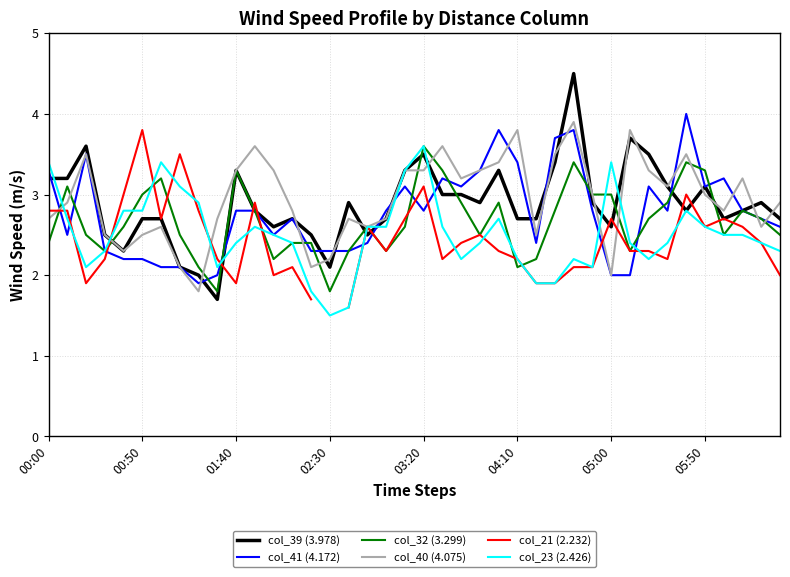

Read the col_23 (2.426) value at 02:30.

1.5